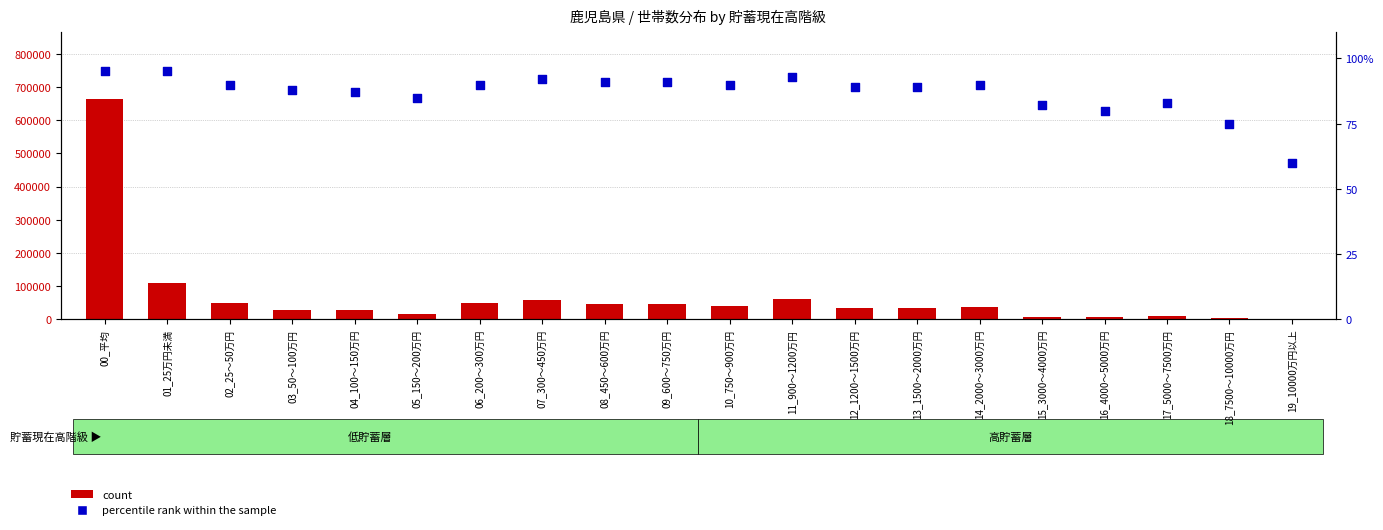

Which series has the largest total across all categories?

count